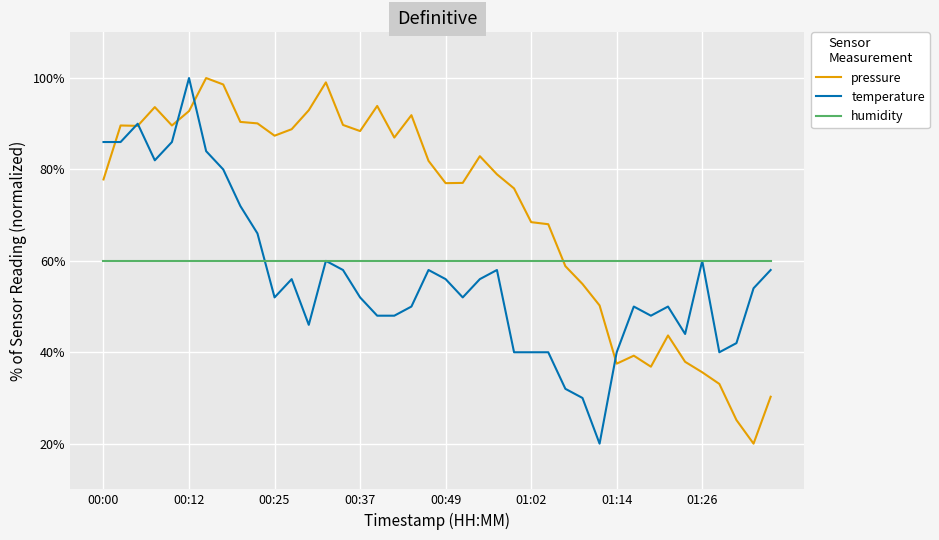

Rank the series by their average value, from highest to lowest.

pressure, humidity, temperature